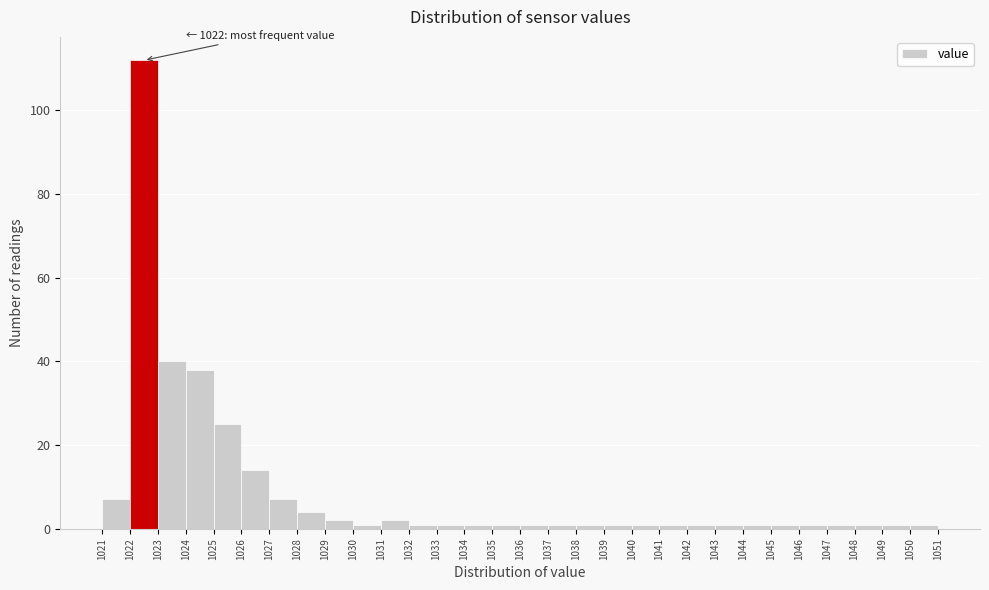

Over which range of the x-axis is the bar tallest?

1022 to 1023